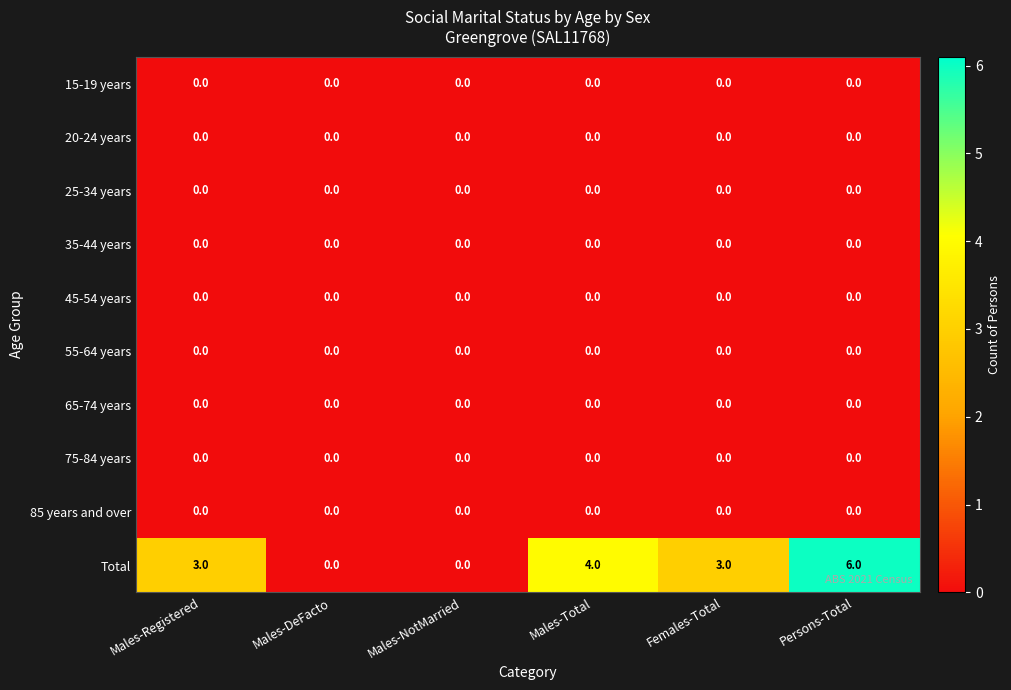

Is it true that 65-74 years equals 0 at Males-Registered?

True